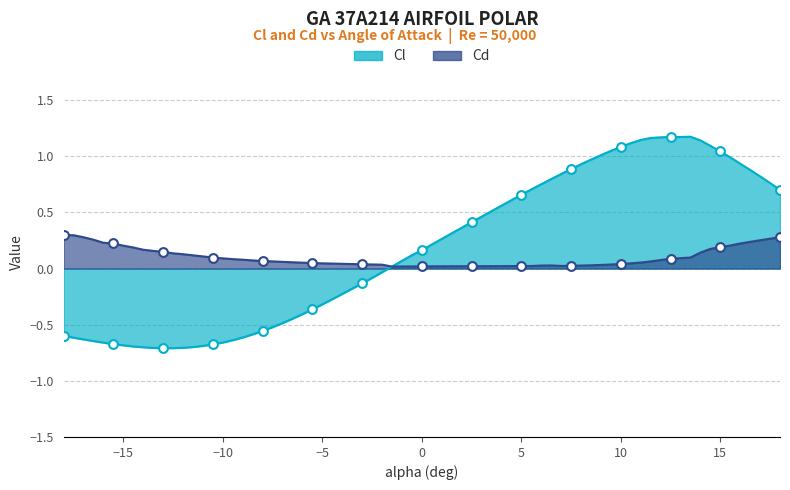

Which series reaches the minimum Y coordinate?

Cl